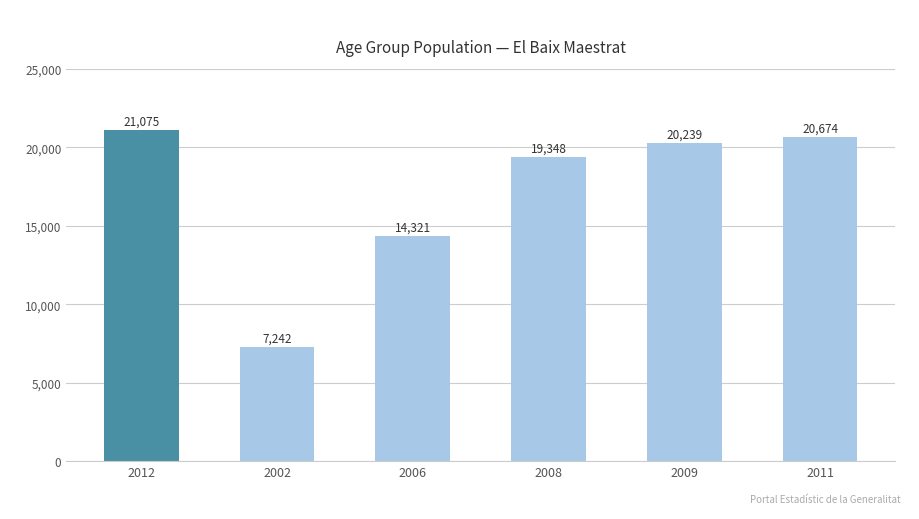

Where is the data nearest to the value 14158?

2006